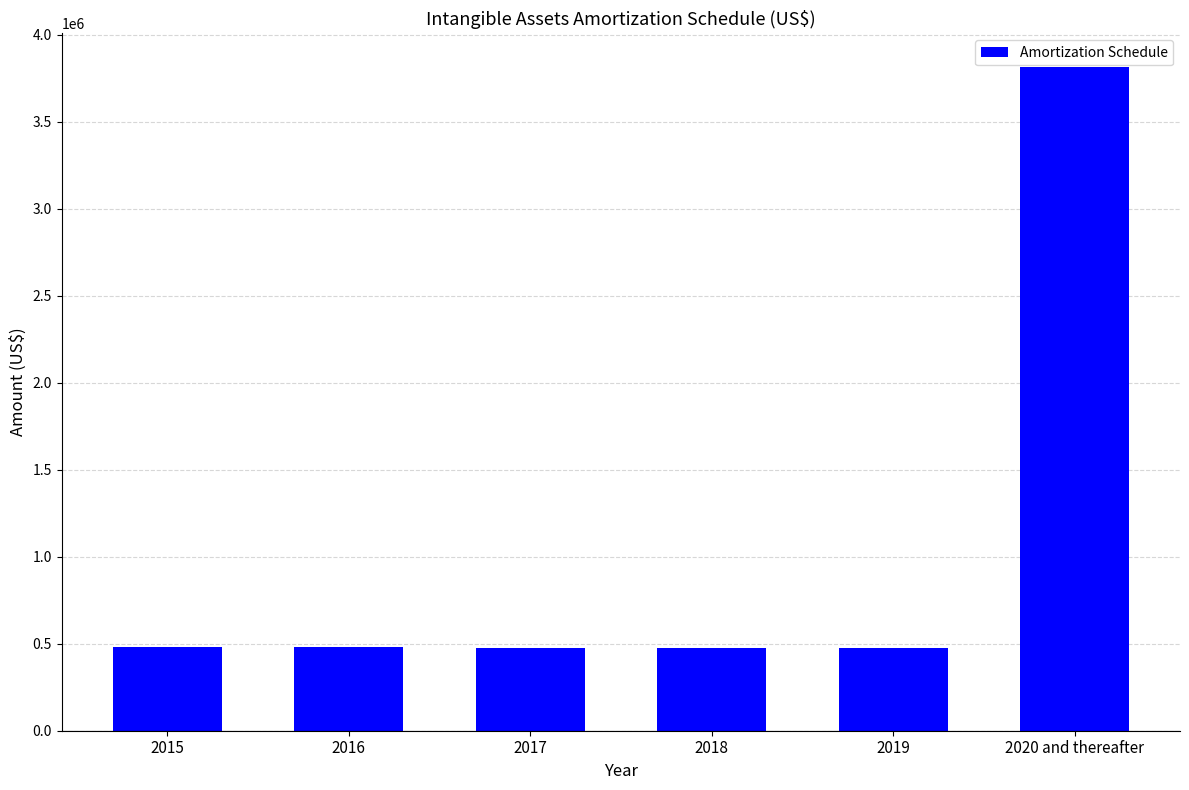

What is the smallest value displayed?

473618